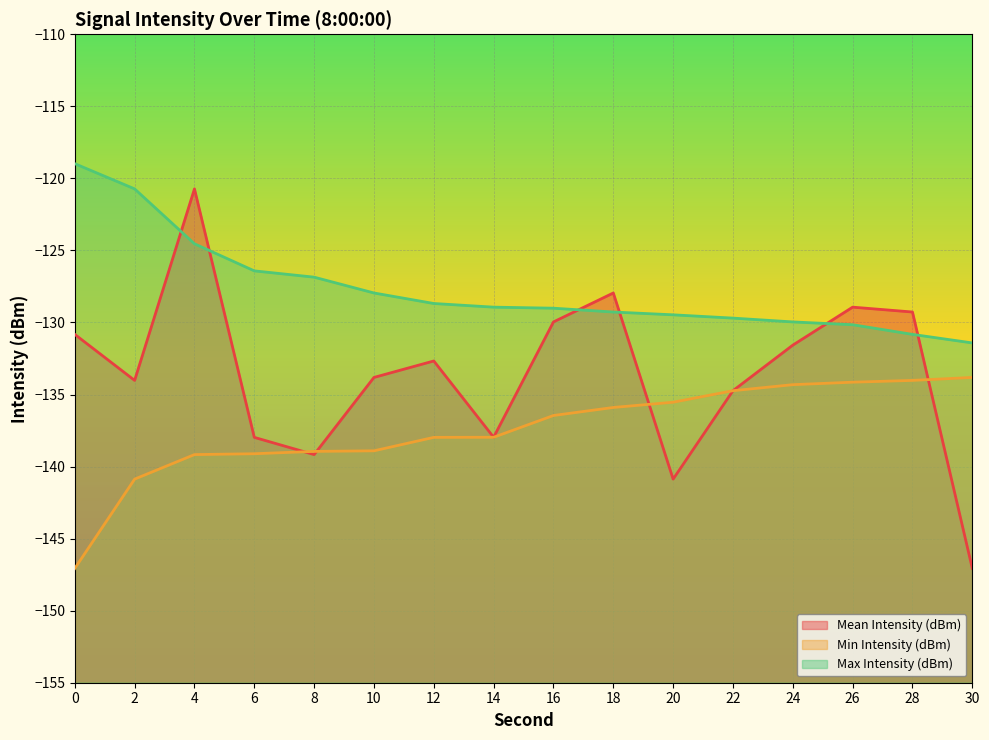

How many data points does each series have?

16